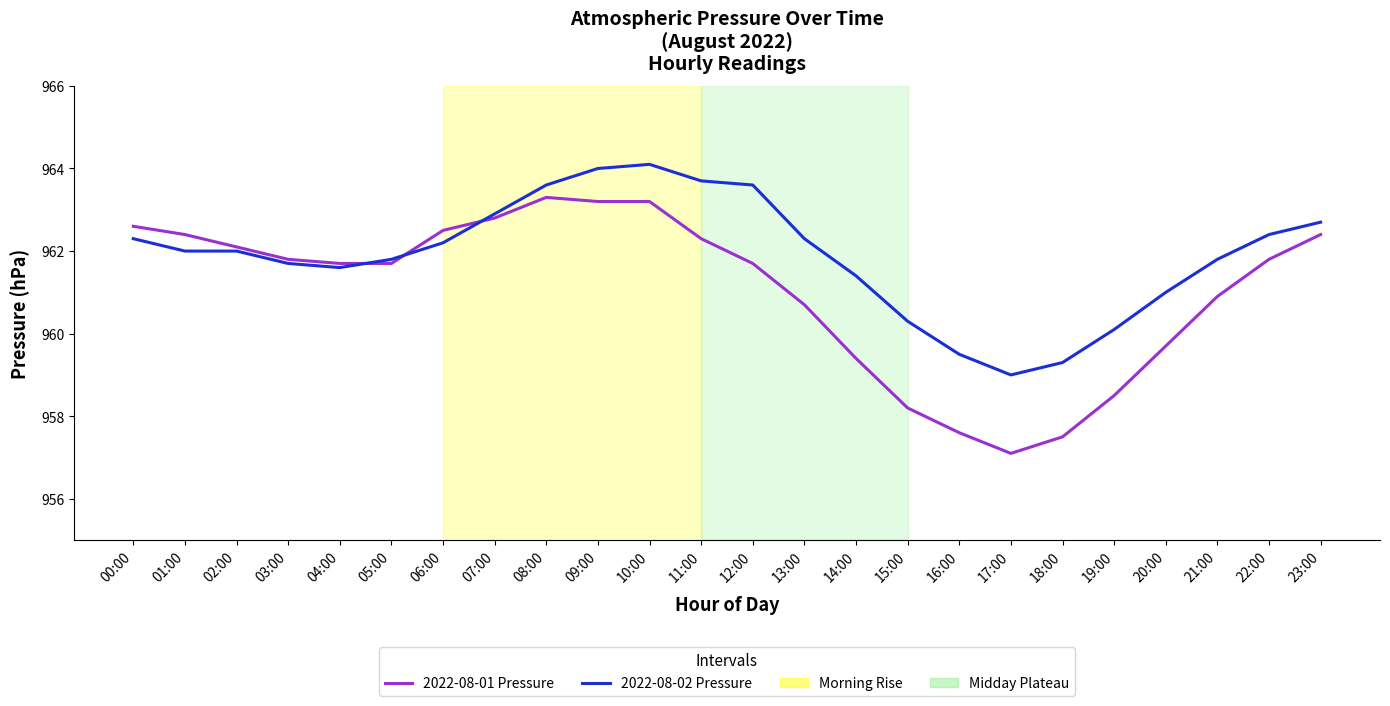

What is the total value across all series at 05:00?

1923.5